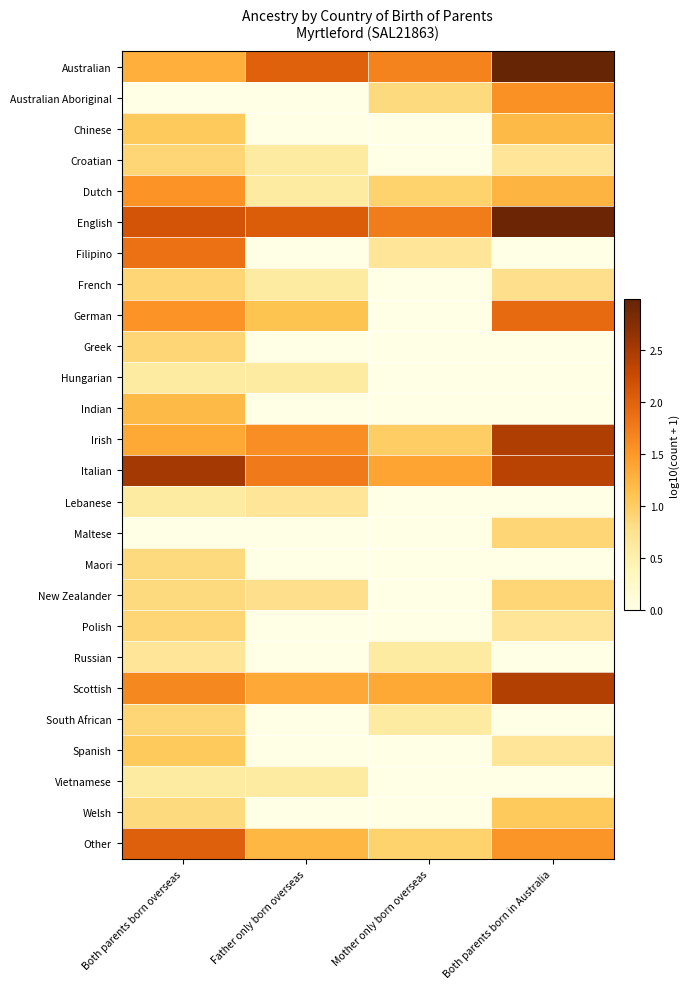

Which label corresponds to the smallest value in the chart?

Both parents born overseas